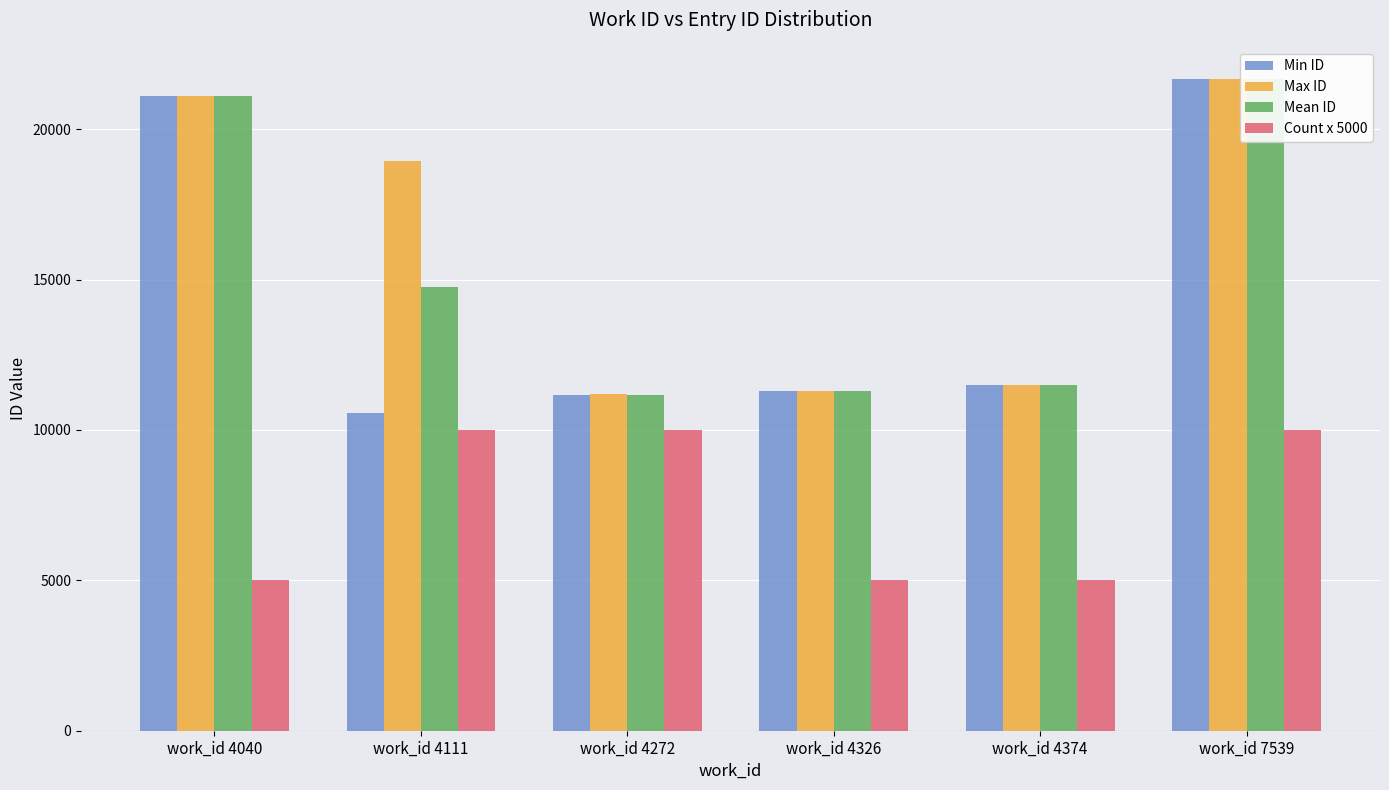

What is the total value across all series at work_id 4040?

68297.0